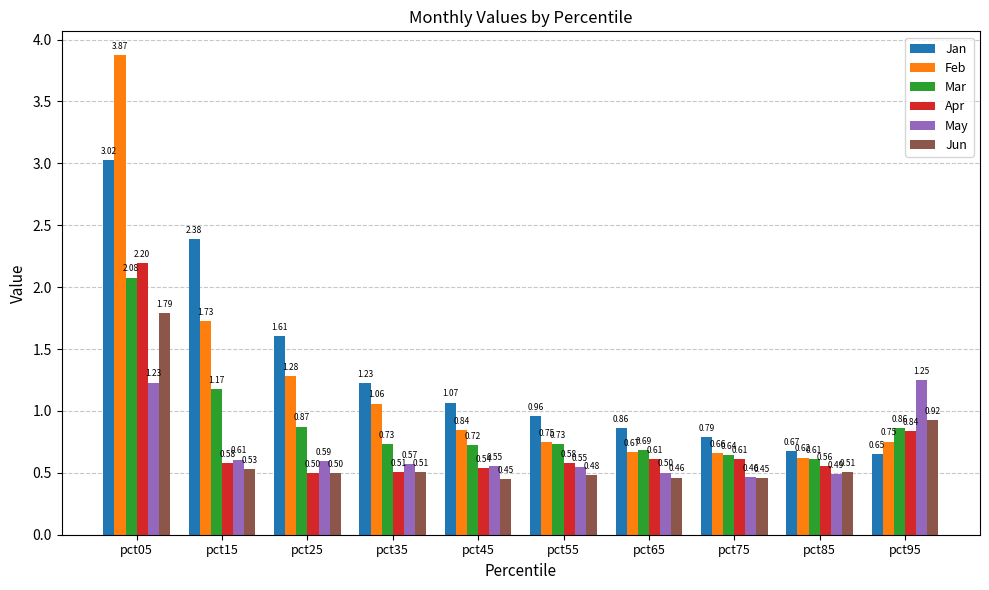

Which series has the largest range (max minus min)?

Feb